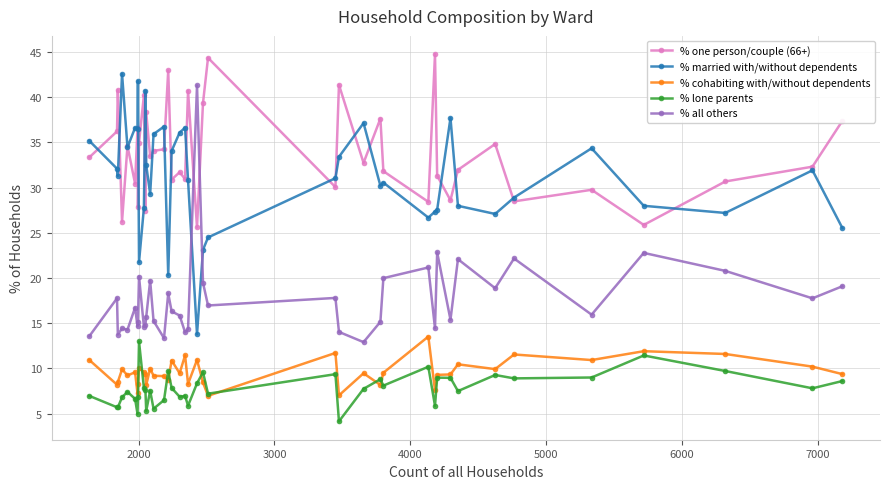

What are all the series names shown in the legend?

% one person/couple (66+), % married with/without dependents, % cohabiting with/without dependents, % lone parents, % all others